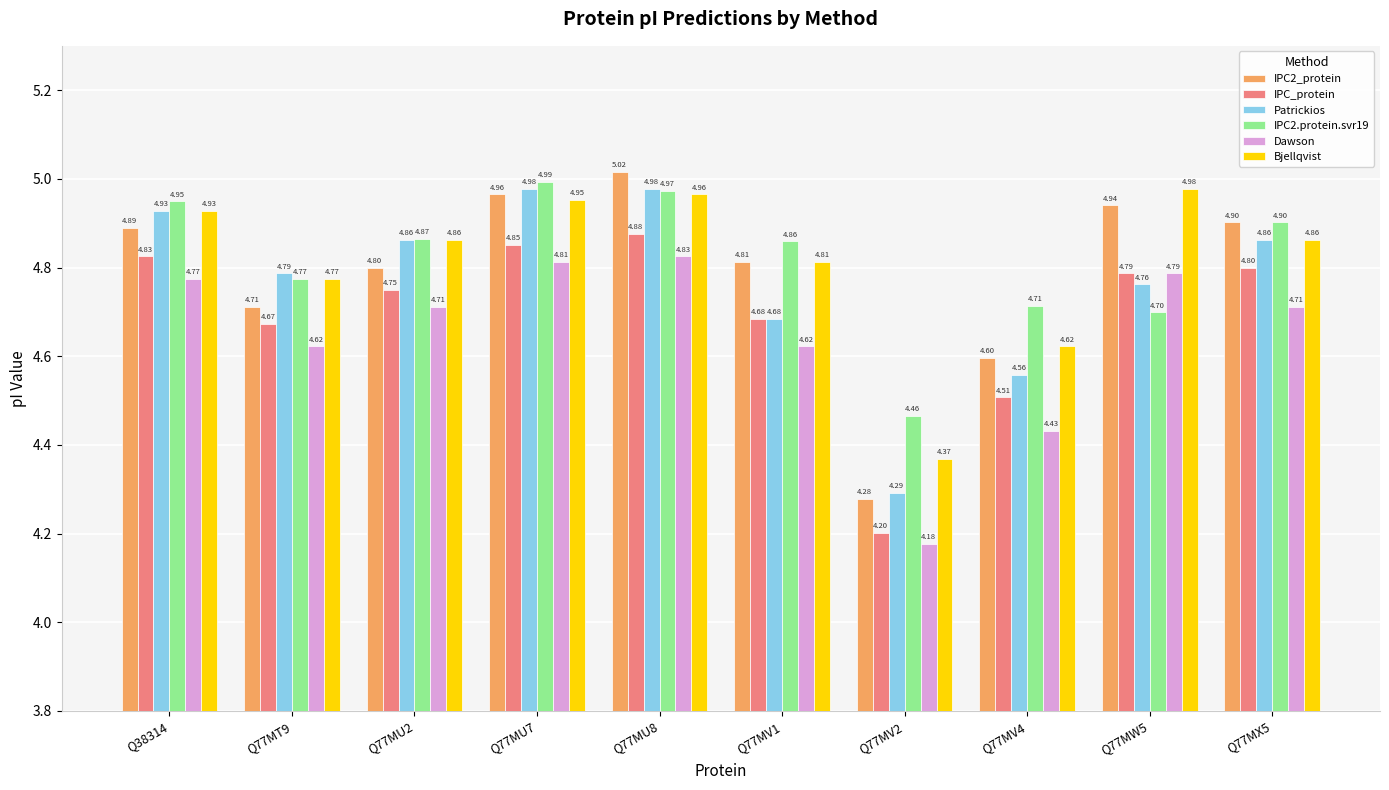

Which series has the widest spread of values?

IPC2_protein